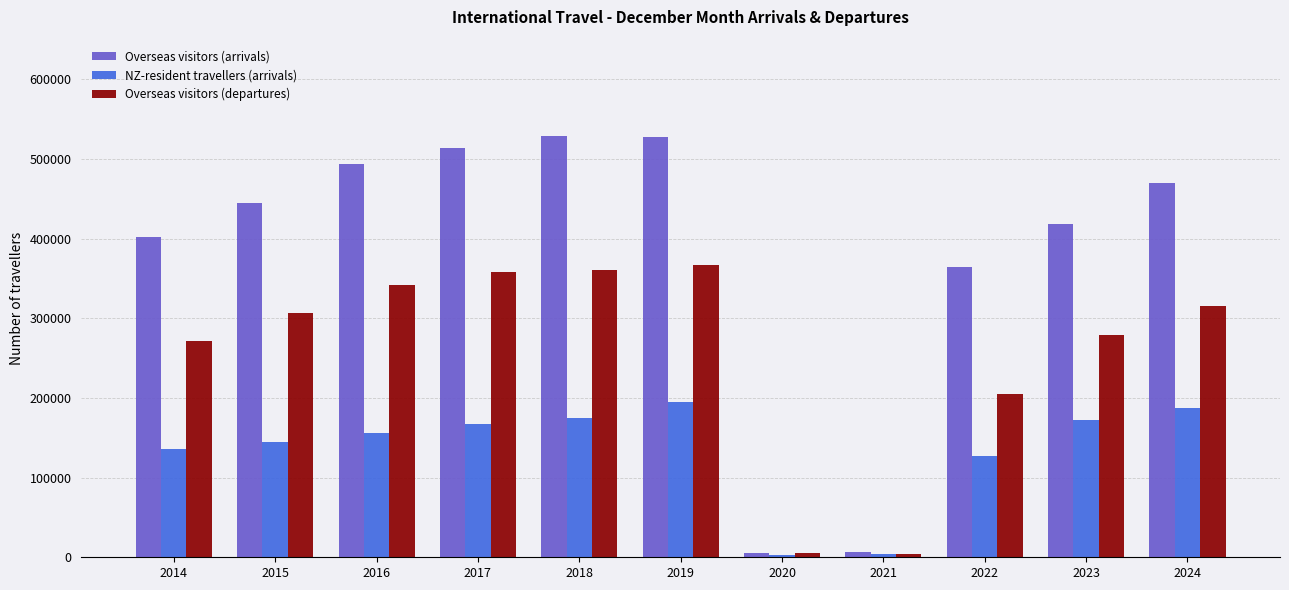

What is the greatest value displayed?

529255